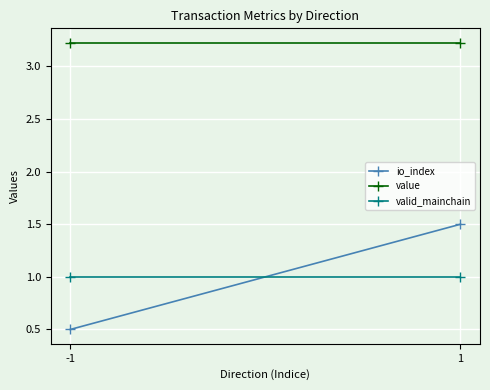

Is it true that io_index equals 1.5 at 1?

True